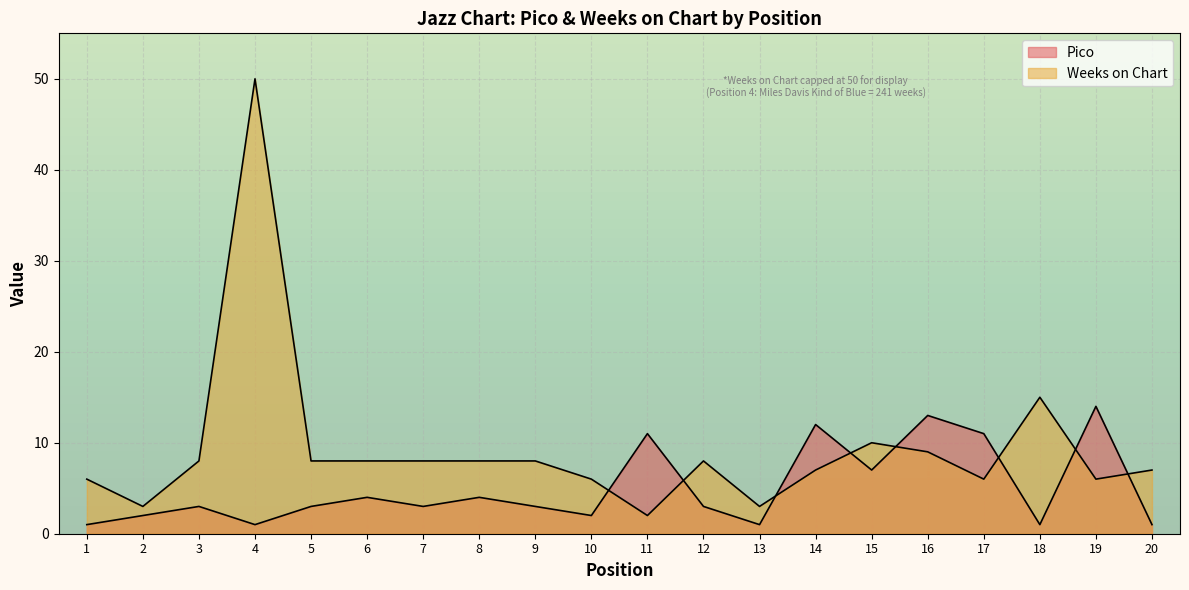

What is the maximum value shown in the chart?

14